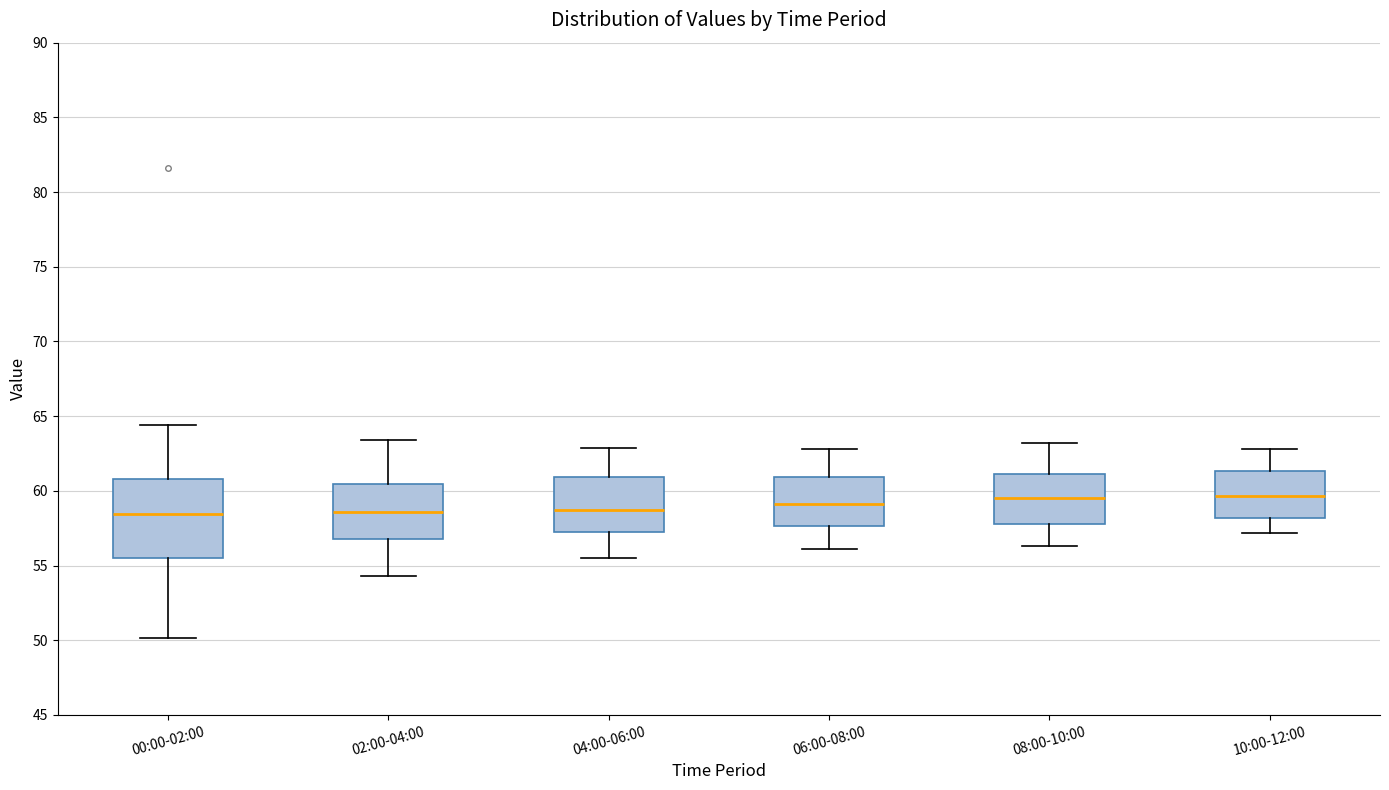

Which box is the tallest, from its lower edge to its upper edge?

00:00-02:00